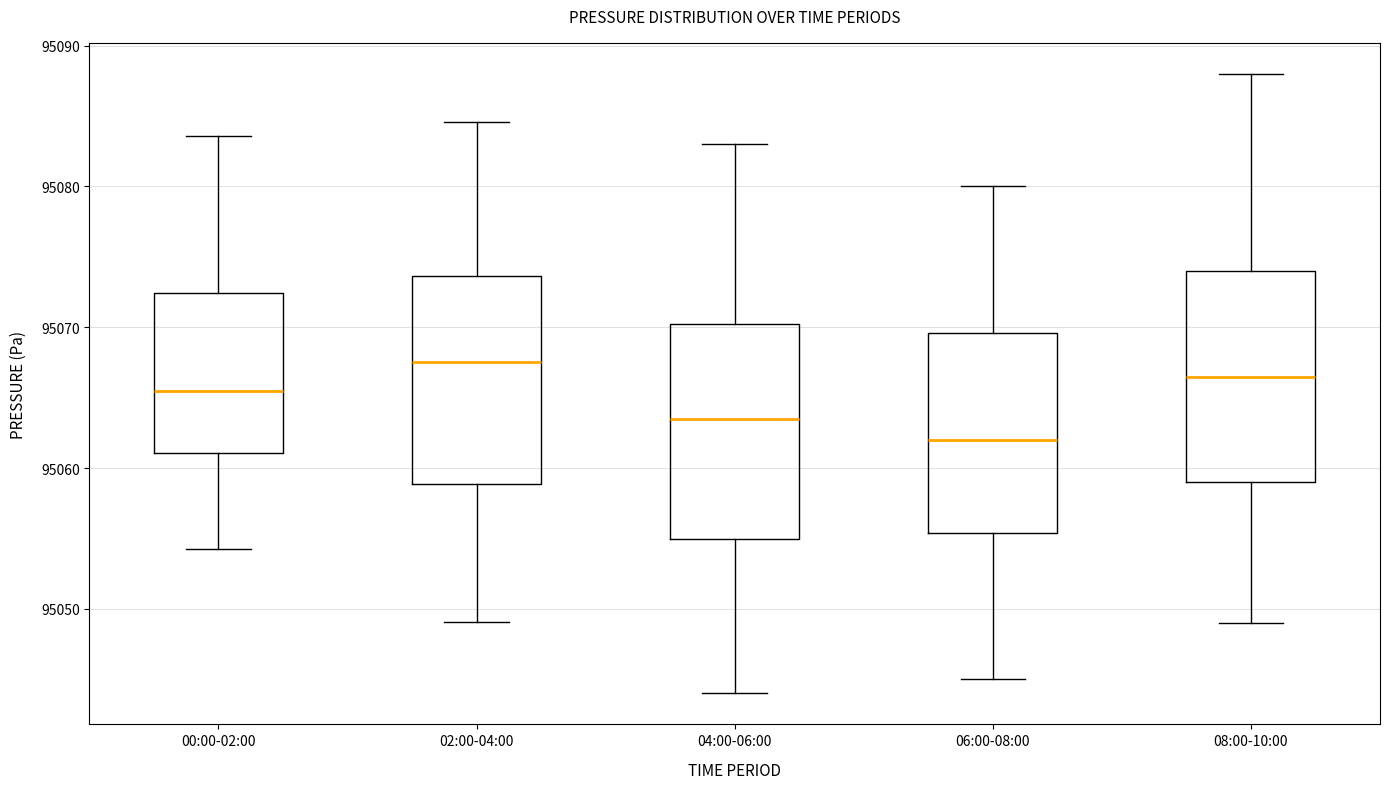

Which box's median line is the lowest?

06:00-08:00